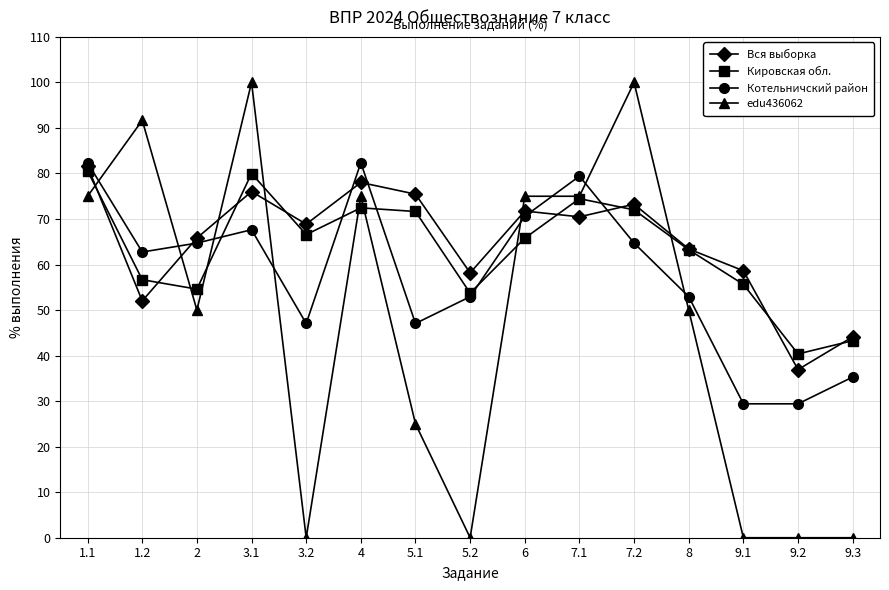

The value of Кировская обл. at 2 is 30.0. True or false?

False